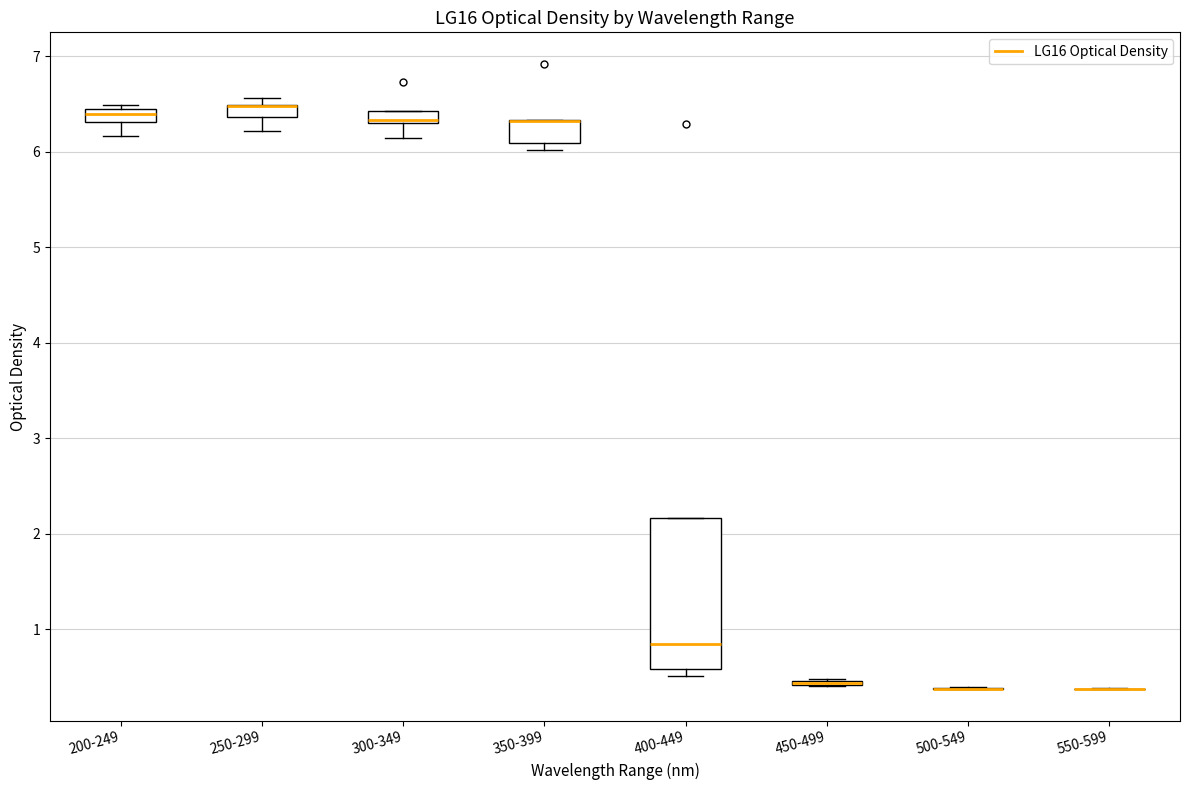

Which box is the tallest, from its lower edge to its upper edge?

400-449